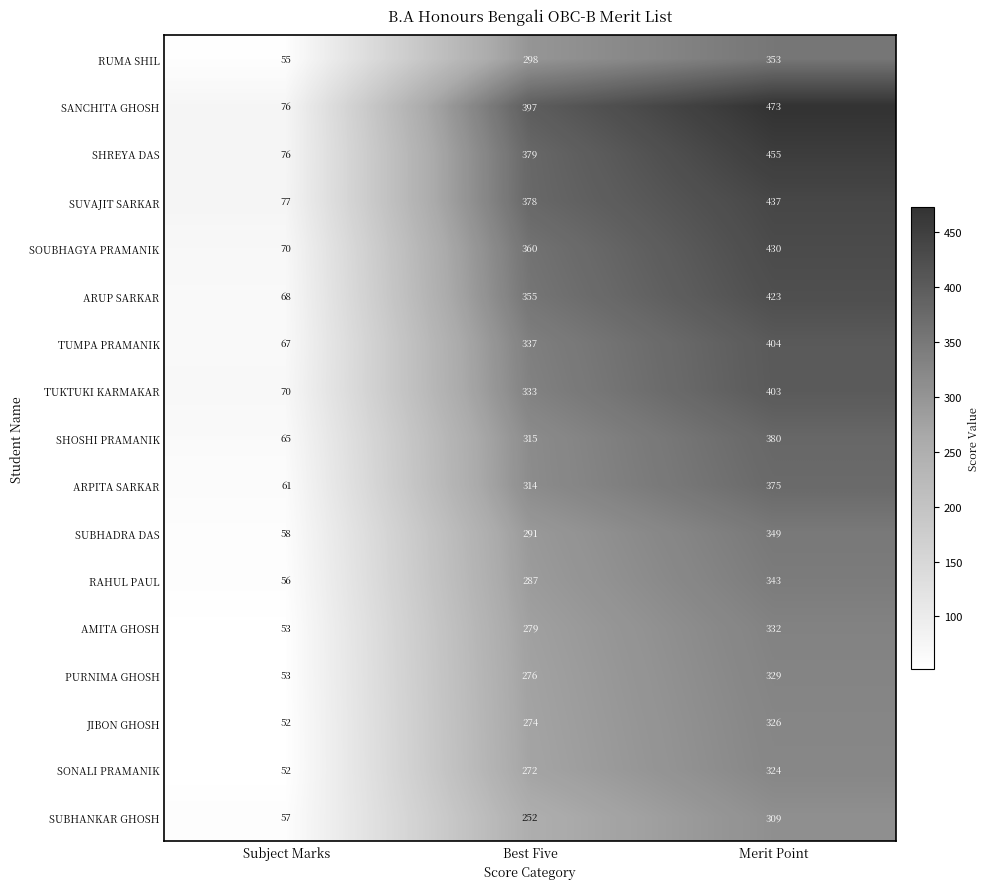

Which series has the largest range (max minus min)?

SANCHITA GHOSH